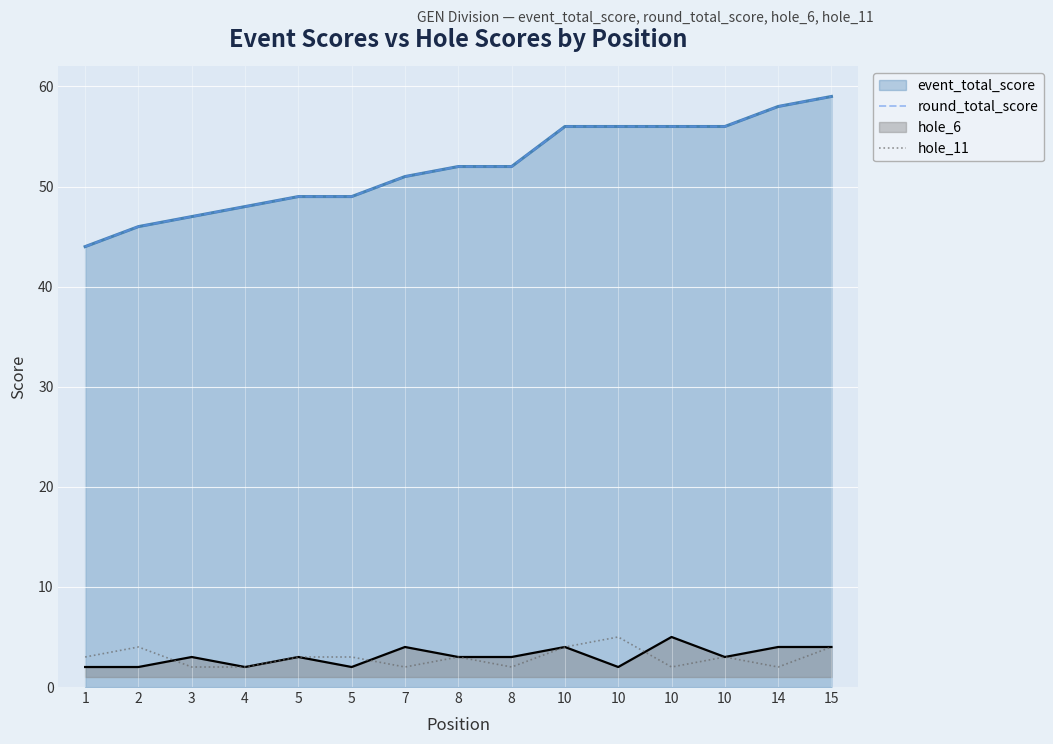

True or false: round_total_score and hole_11 intersect in this chart.

False